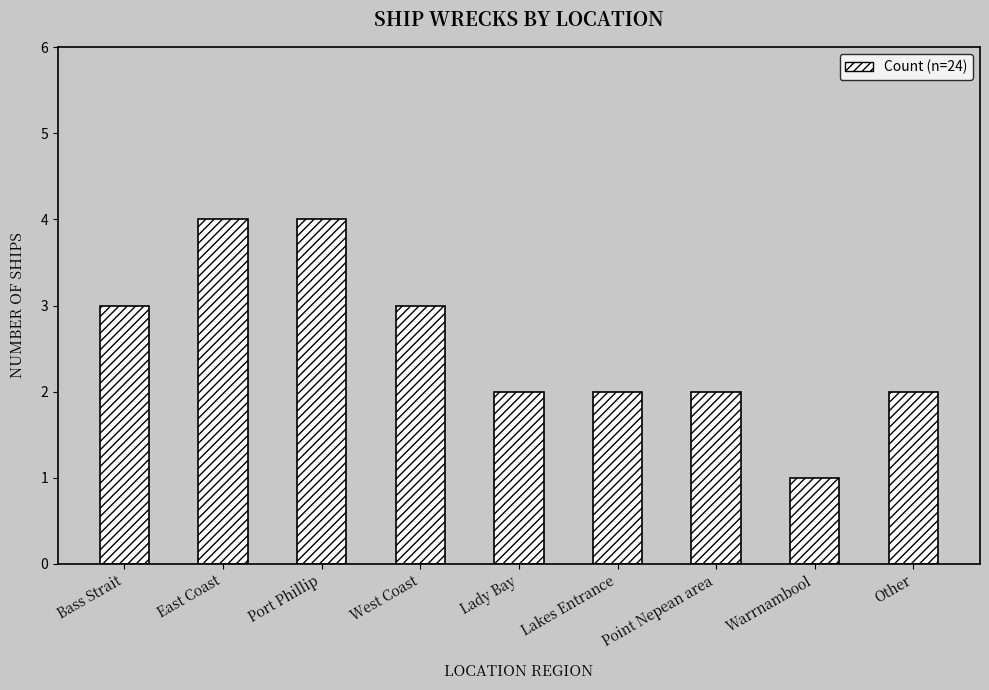

Which label corresponds to the smallest value in the chart?

Warrnambool